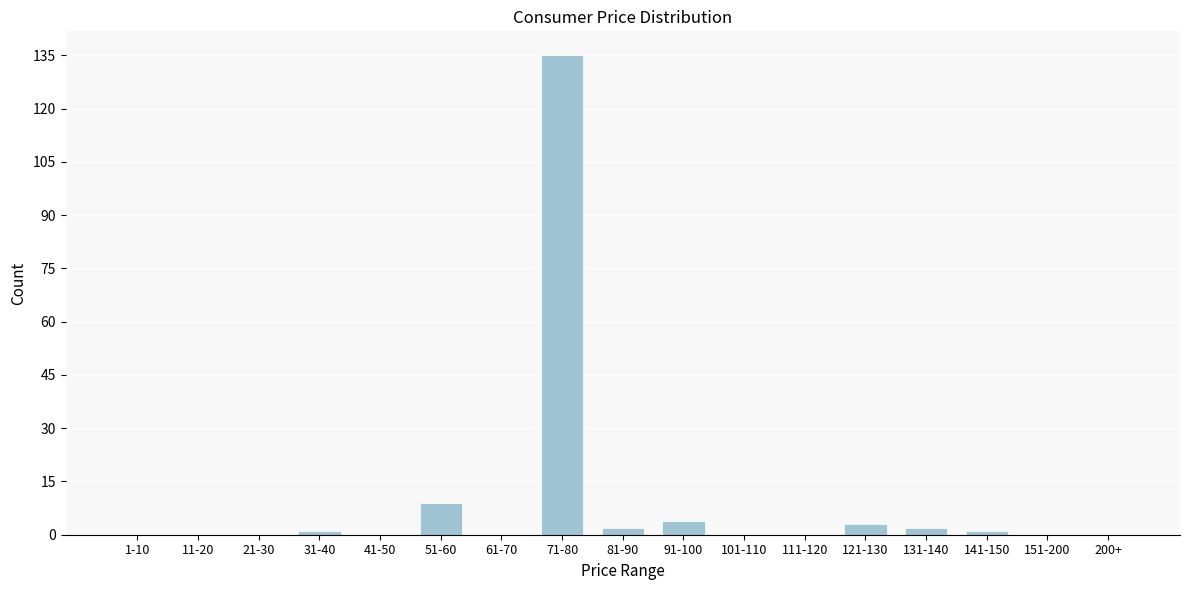

Reading left to right, extract all data points from this chart.

1-10=0	11-20=0	21-30=0	31-40=1	41-50=0	51-60=9	61-70=0	71-80=135	81-90=2	91-100=4	101-110=0	111-120=0	121-130=3	131-140=2	141-150=1	151-200=0	200+=0